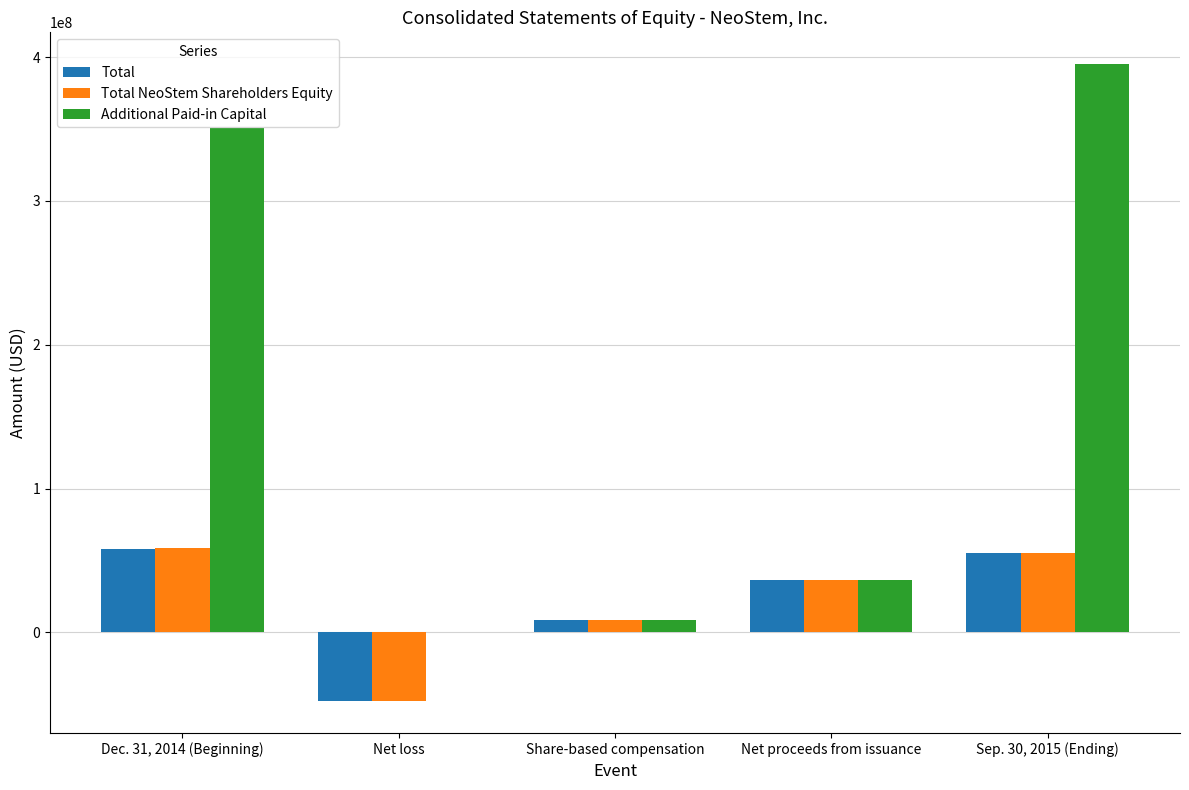

Is the value of Additional Paid-in Capital at Net proceeds from issuance greater than the value of Total NeoStem Shareholders Equity at Net loss?

Yes